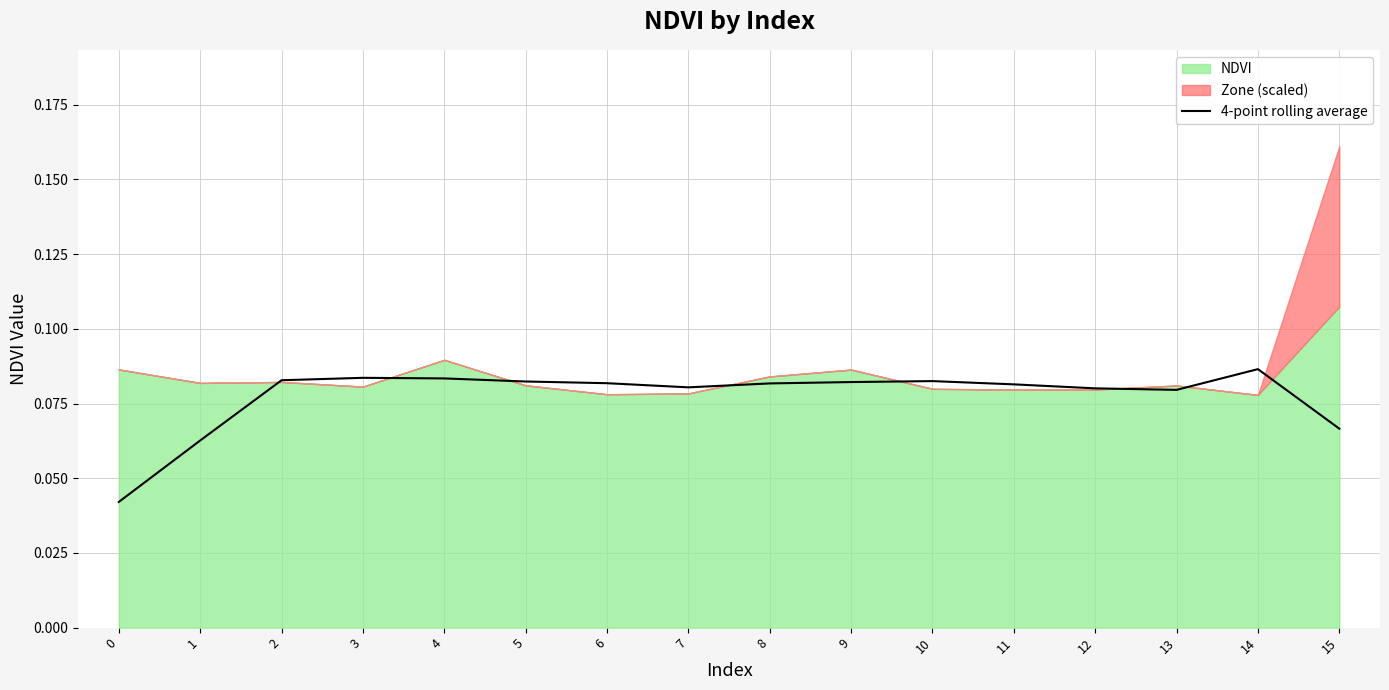

Between 13 and 11, which is larger?

11